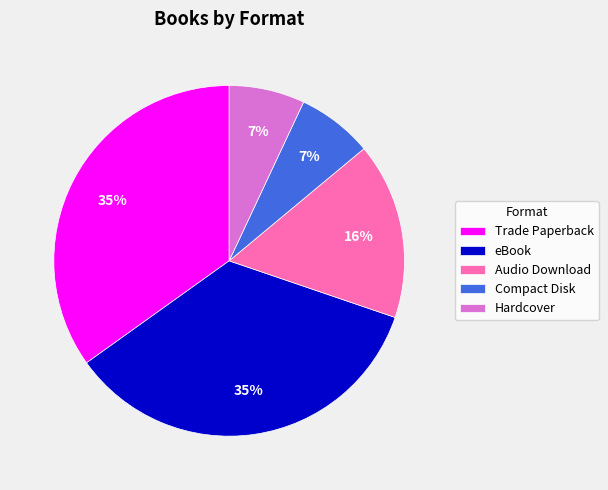

Do Hardcover and Audio Download together represent more than half of the pie?

No